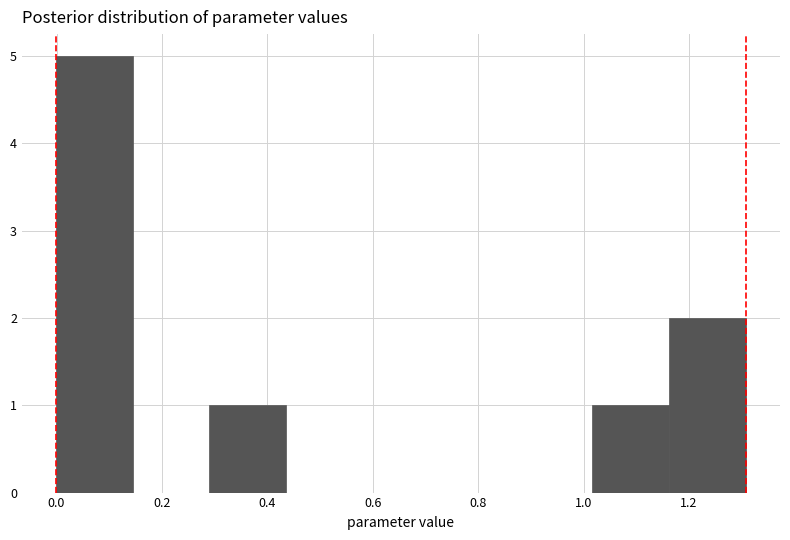

Reading left to right, transcribe this chart: for each bar, give the range it covers on the x-axis and its height. Neither the bar edges nor the heights are printed on the chart, so give them approximately, as read against the axes.

0.00 to 0.14: 5
0.14 to 0.30: 0
0.30 to 0.44: 1
0.44 to 0.58: 0
0.58 to 0.72: 0
0.72 to 0.88: 0
0.88 to 1.02: 0
1.02 to 1.16: 1
1.16 to 1.30: 2